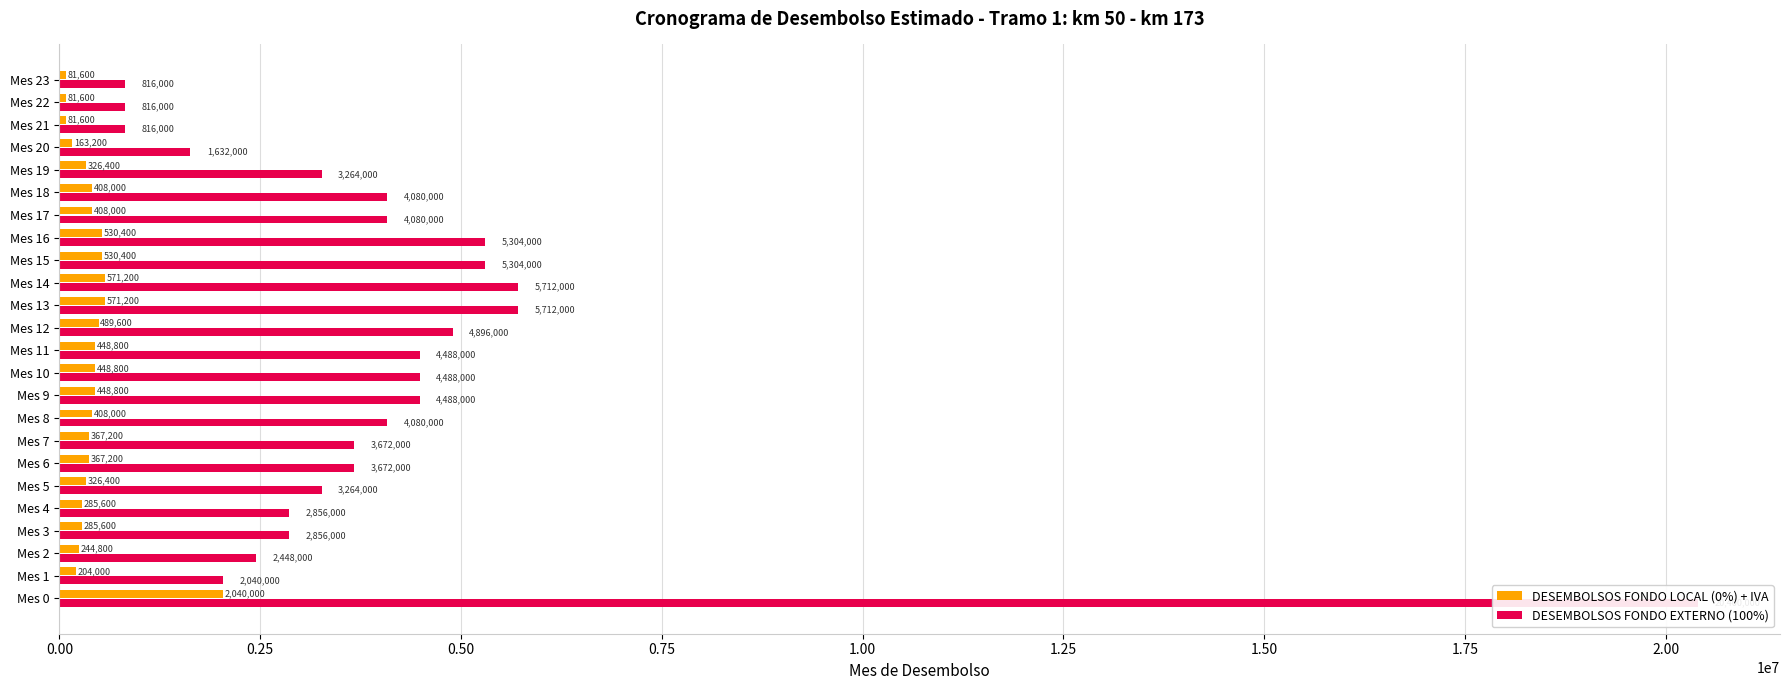

Does the chart contain stacked bars?

No